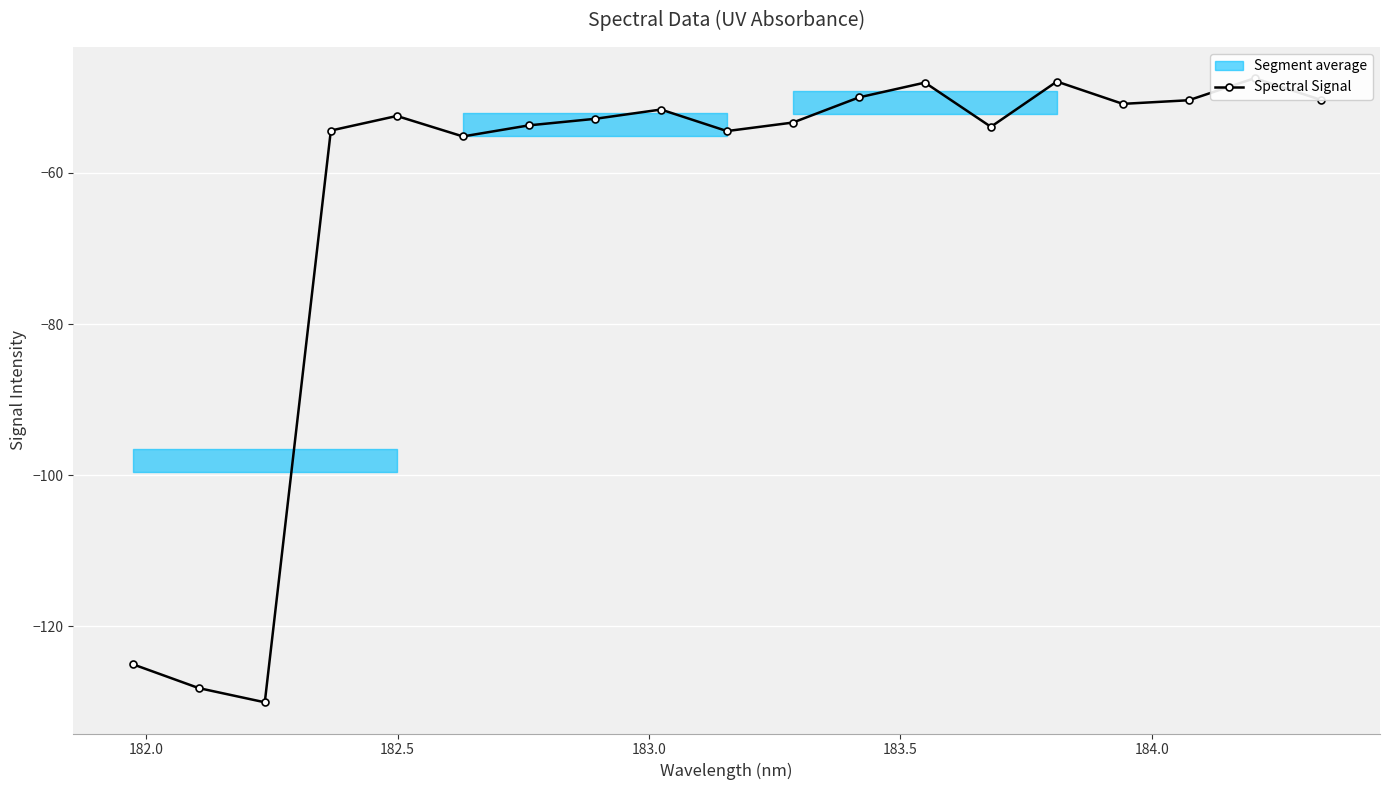

Reading left to right, list all the values displayed in this chart.

-125.0	-128.2	-130.0	-54.4	-52.5	-55.2	-53.7	-52.8	-51.6	-54.5	-53.3	-50.0	-48.0	-53.9	-47.9	-50.9	-50.4	-47.5	-50.3